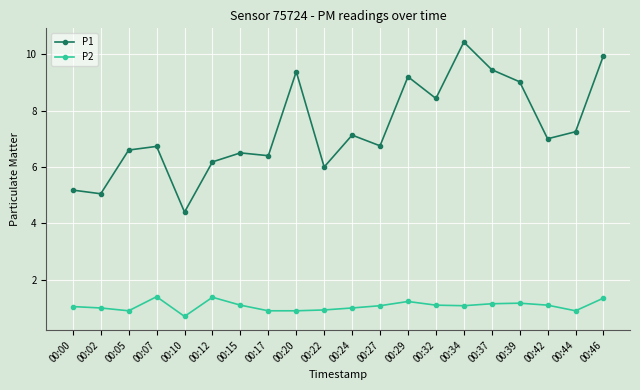

True or false: P2 and P1 intersect in this chart.

False